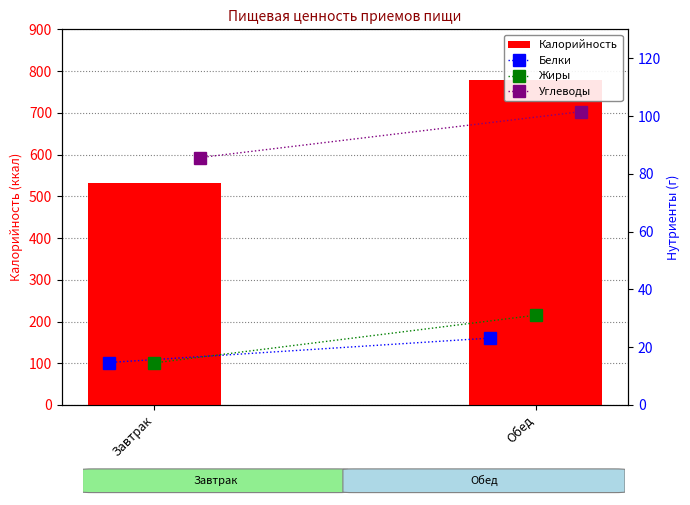

Which has a higher value, Обед or Завтрак?

Обед